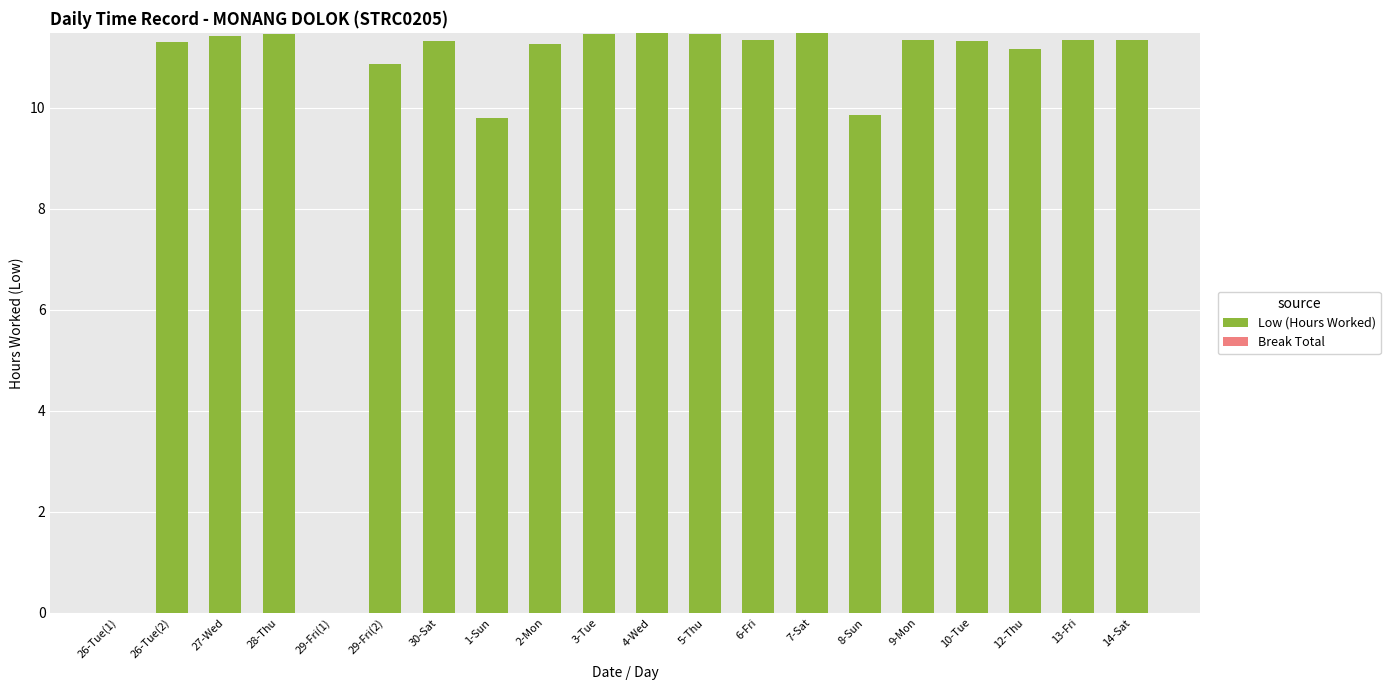

Is it true that the value at 29-Fri(1) is 0.0?

True